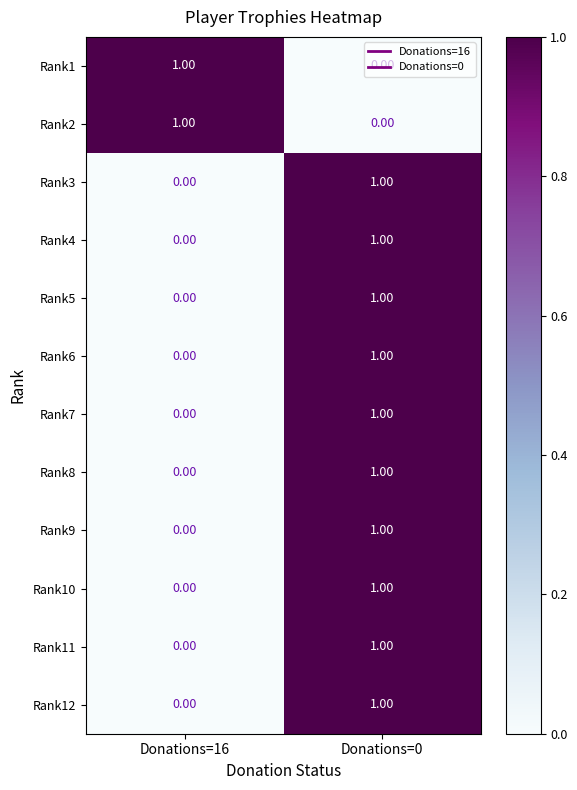

List the labels in order of Rank6 value, largest first.

Donations=0, Donations=16